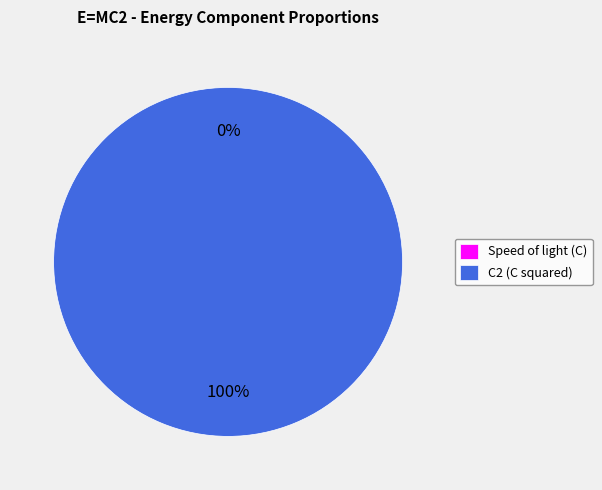

To the nearest percent, what portion does C2 represent?

100%